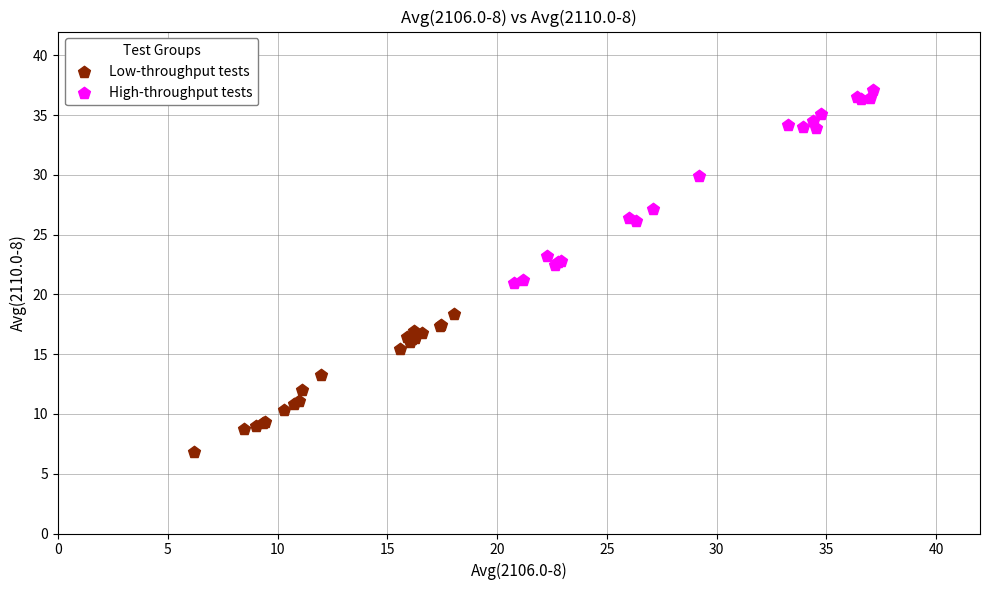

Which series contains the highest Y value?

High-throughput tests